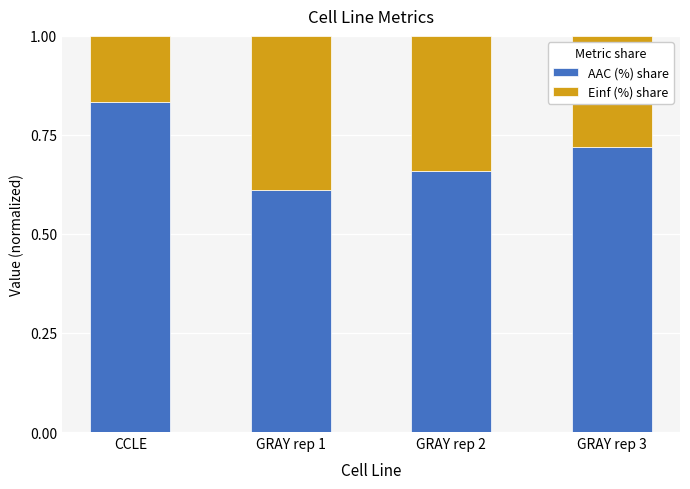

How many data points does each series have?

4